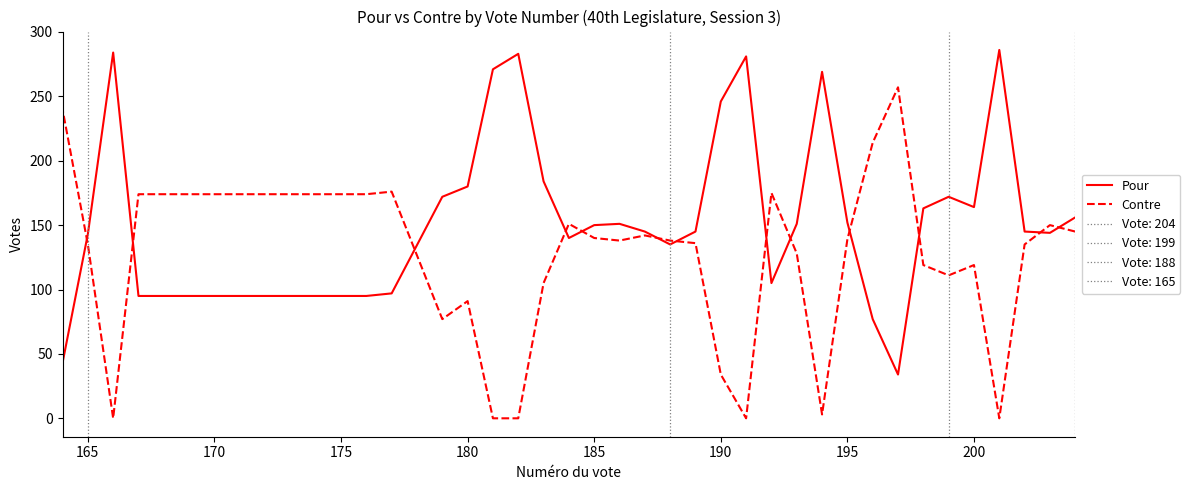

In Contre, how many points are higher than both neighbors (excluding endpoints)?

8